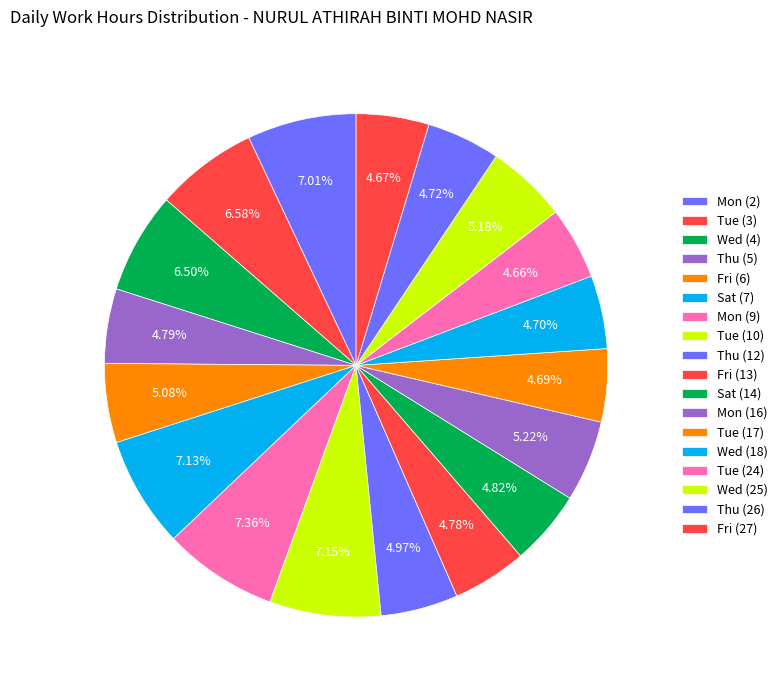

To the nearest percent, what is the difference between the Wed (4) and Mon (16) slice percentages?

1%